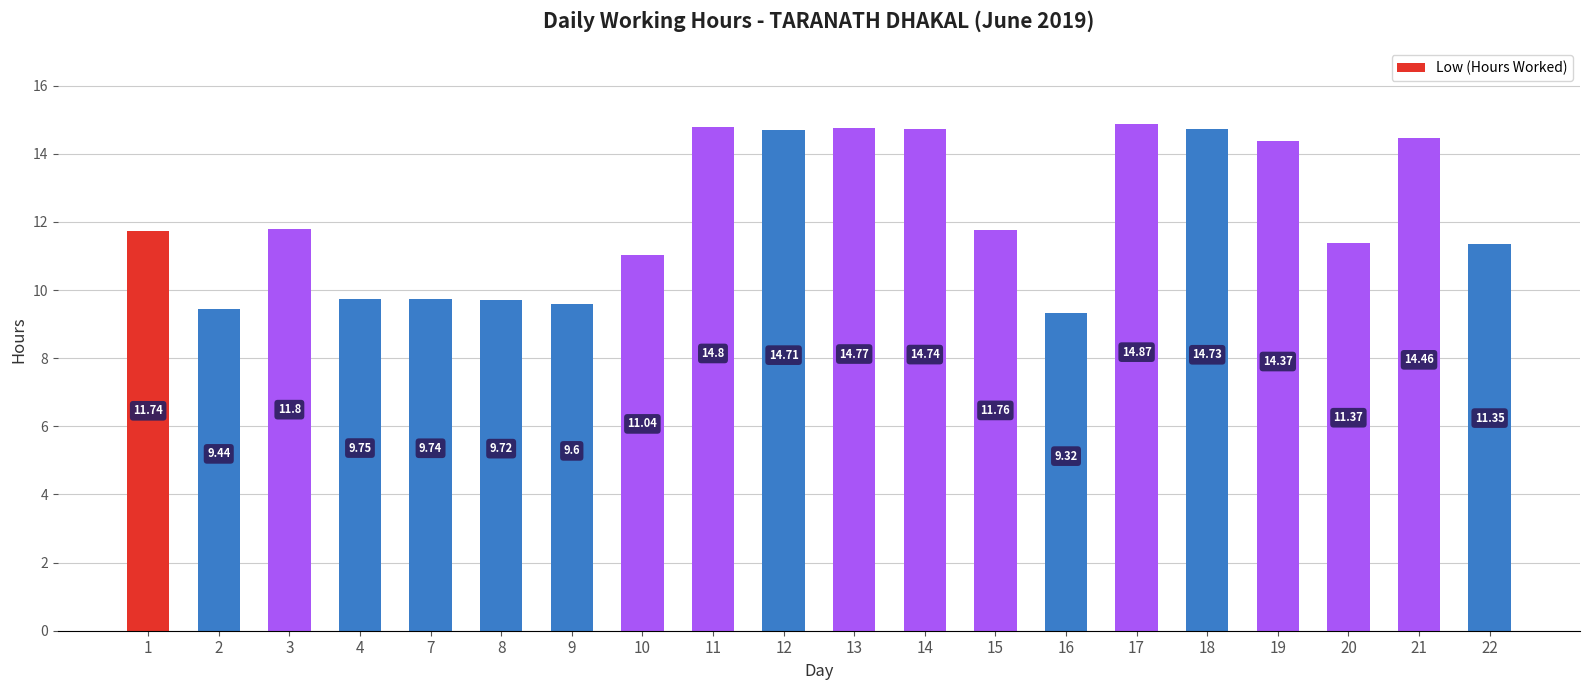

Between 11 and 18, which is larger?

11